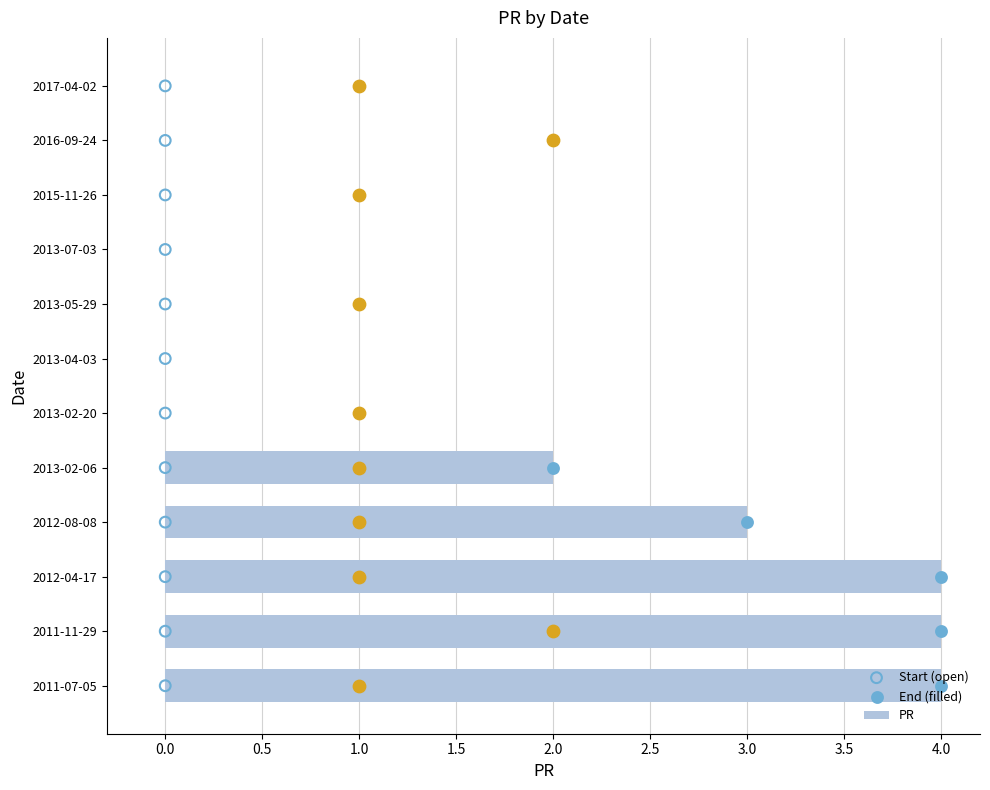

Which has a higher value, 2013-05-29 or 2016-09-24?

2013-05-29